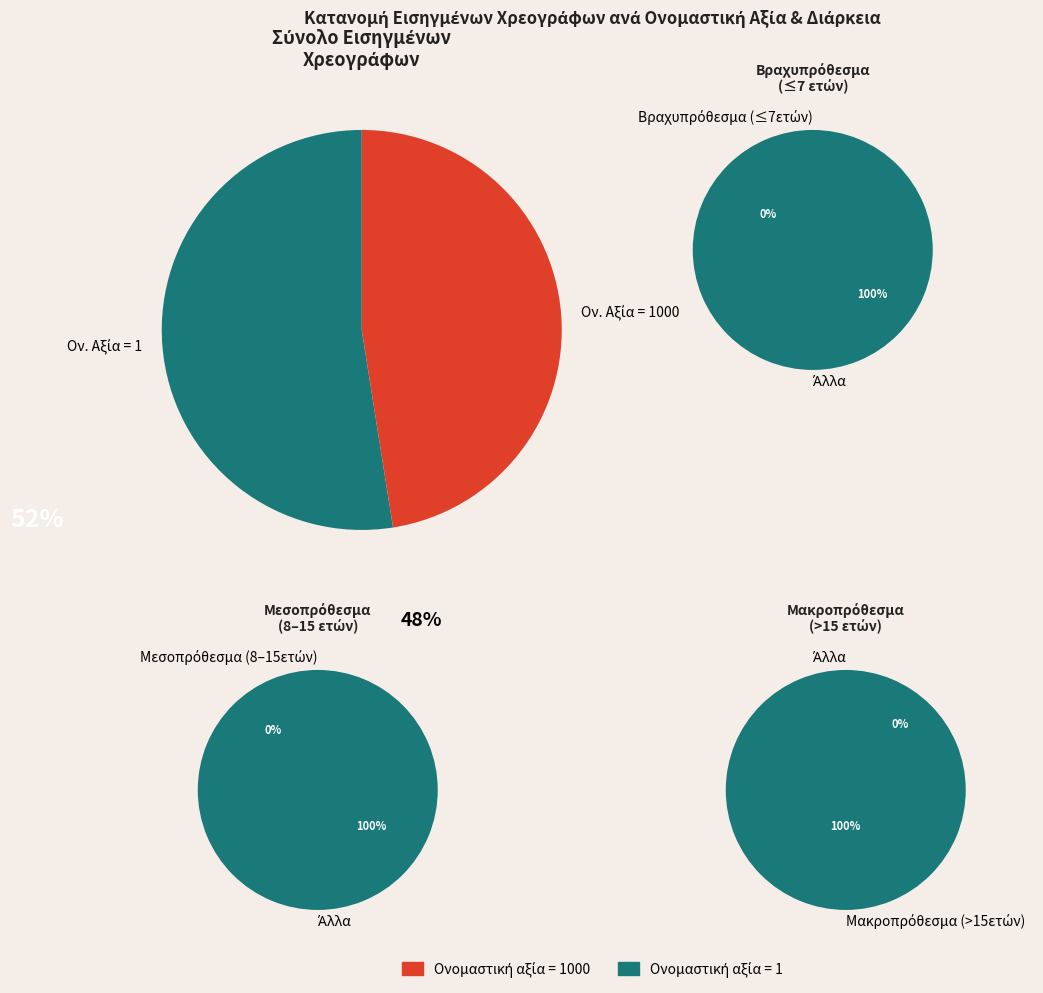

True or false: 28 accounts for 6% of the total.

False